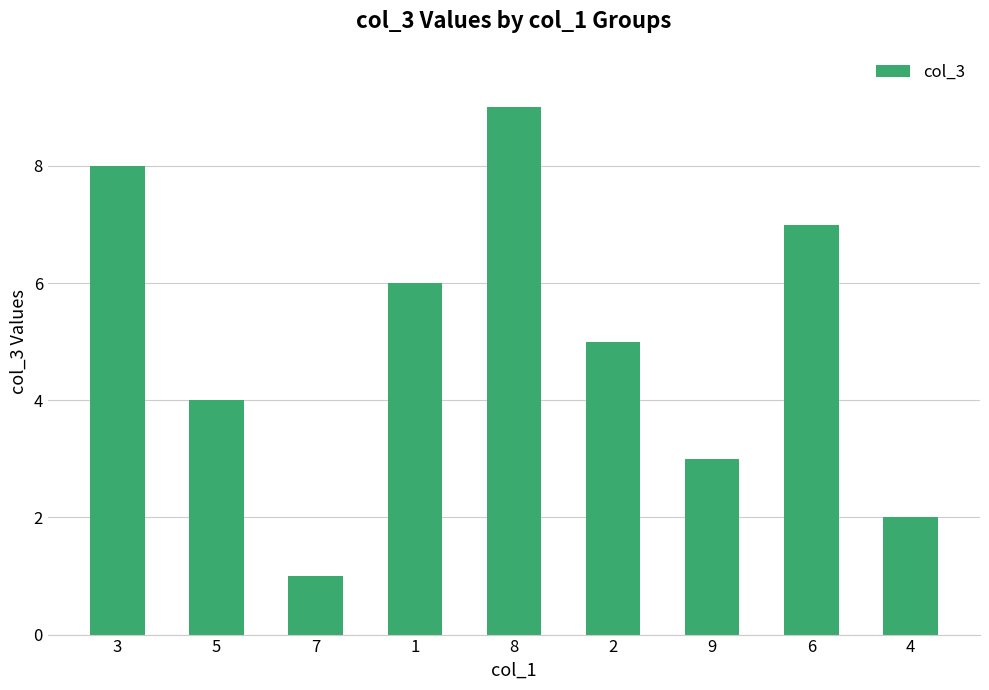

What is the sum of all values?

45